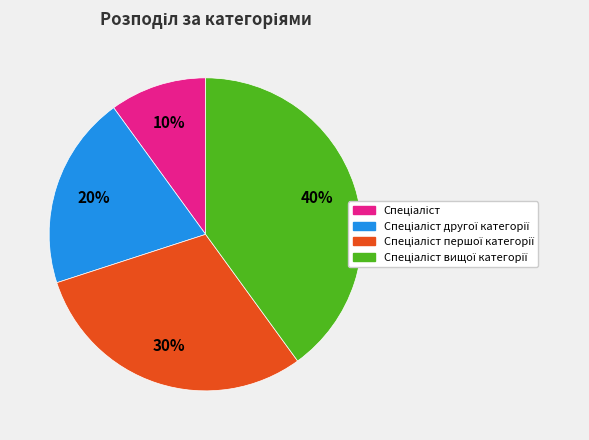

To the nearest percent, what is the difference between the largest and smallest slice percentages?

30%